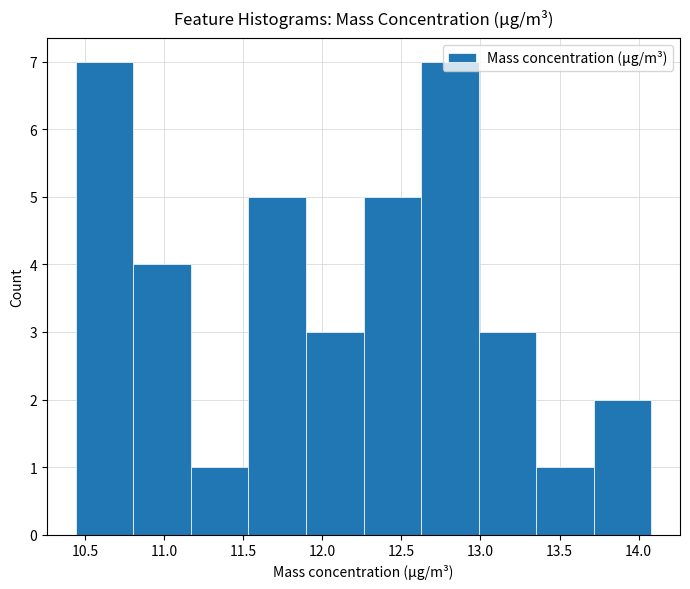

How tall is the bar that spans 10.80 to 11.15 on the x-axis? Neither the bar edges nor the heights are printed on the chart, so give them approximately, as read against the axes.

4